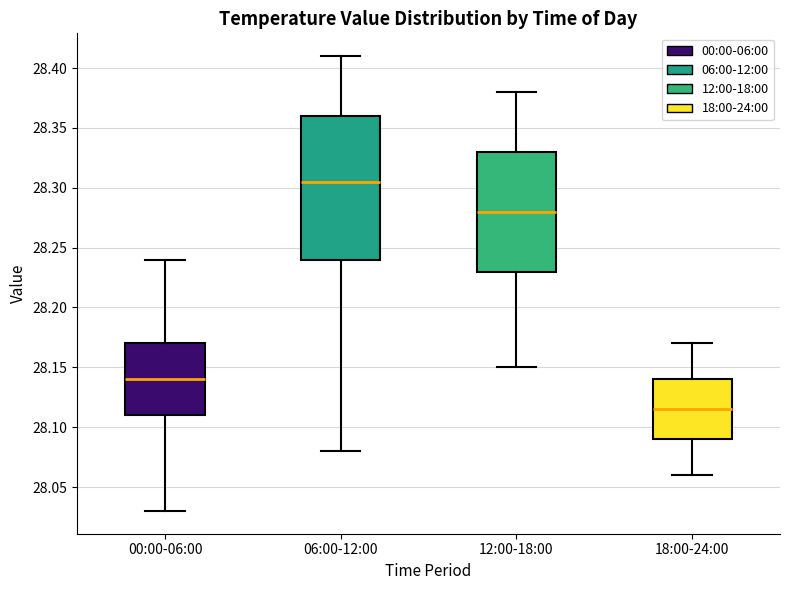

Reading left to right, read every box against the y-axis: the position of its median line, the range the box covers, and the ends of its whiskers. The values are not printed on the chart, so give them approximately, as read against the axis.

00:00-06:00: median 28.140, box 28.110 to 28.170, whiskers 28.030 to 28.240
06:00-12:00: median 28.305, box 28.240 to 28.360, whiskers 28.080 to 28.410
12:00-18:00: median 28.280, box 28.230 to 28.330, whiskers 28.150 to 28.380
18:00-24:00: median 28.115, box 28.090 to 28.140, whiskers 28.060 to 28.170